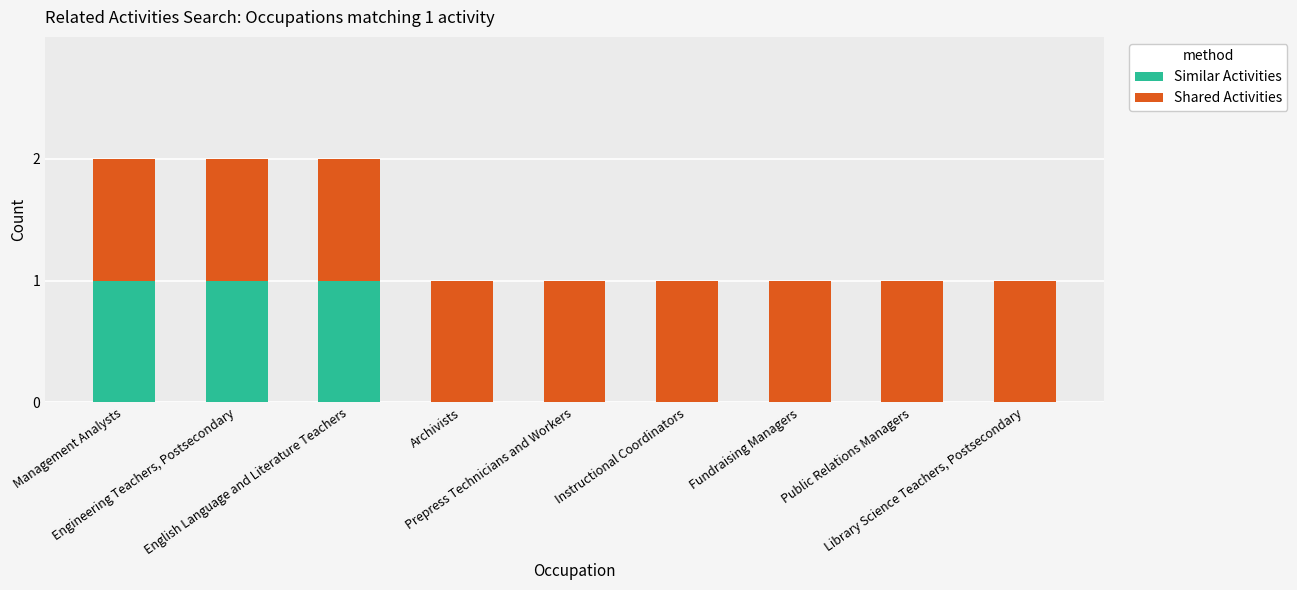

What is the sum of all Similar Activities values?

3